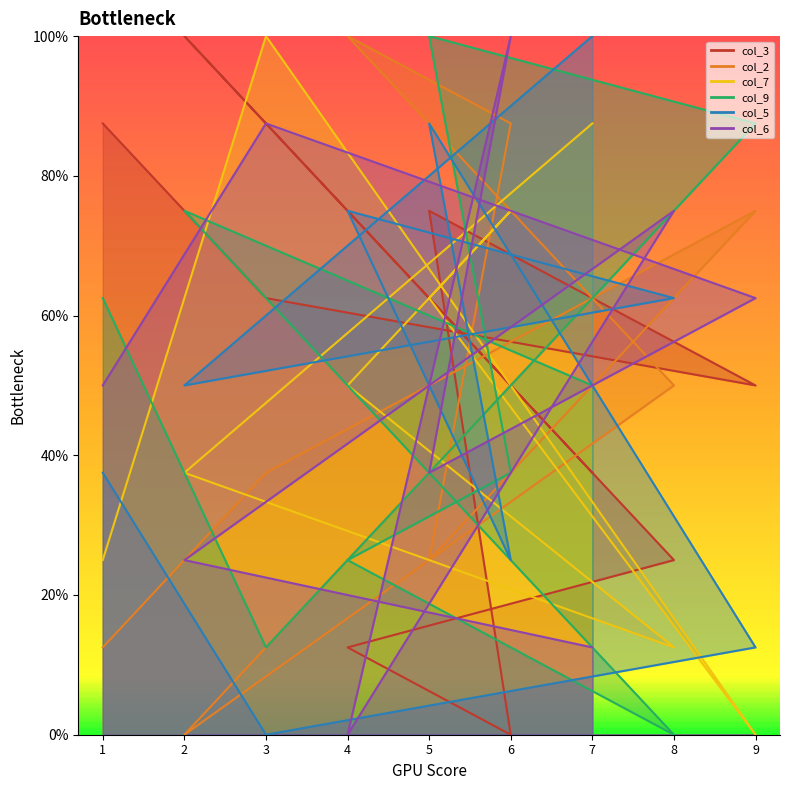

The col_3 series shows 21.8 at 4. True or false?

False